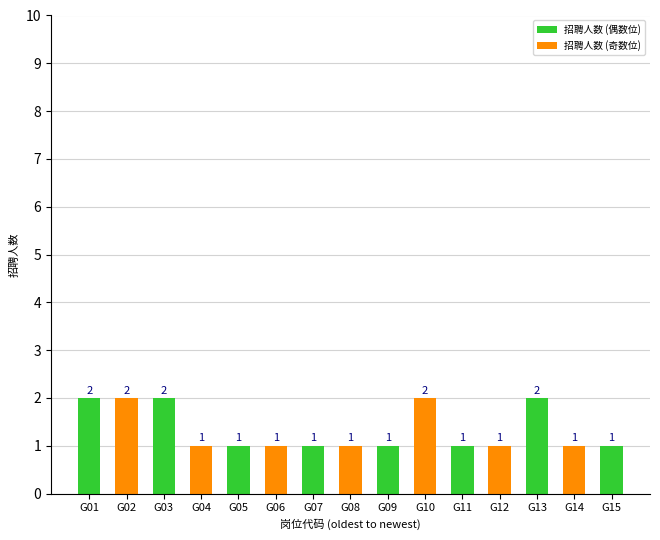

The value at G09 is 1. True or false?

True